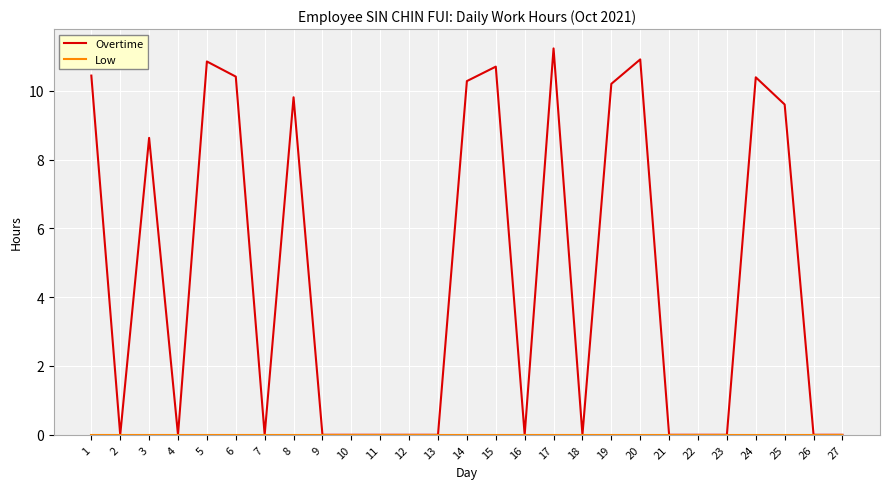

At which category does the chart reach its peak across all series?

17